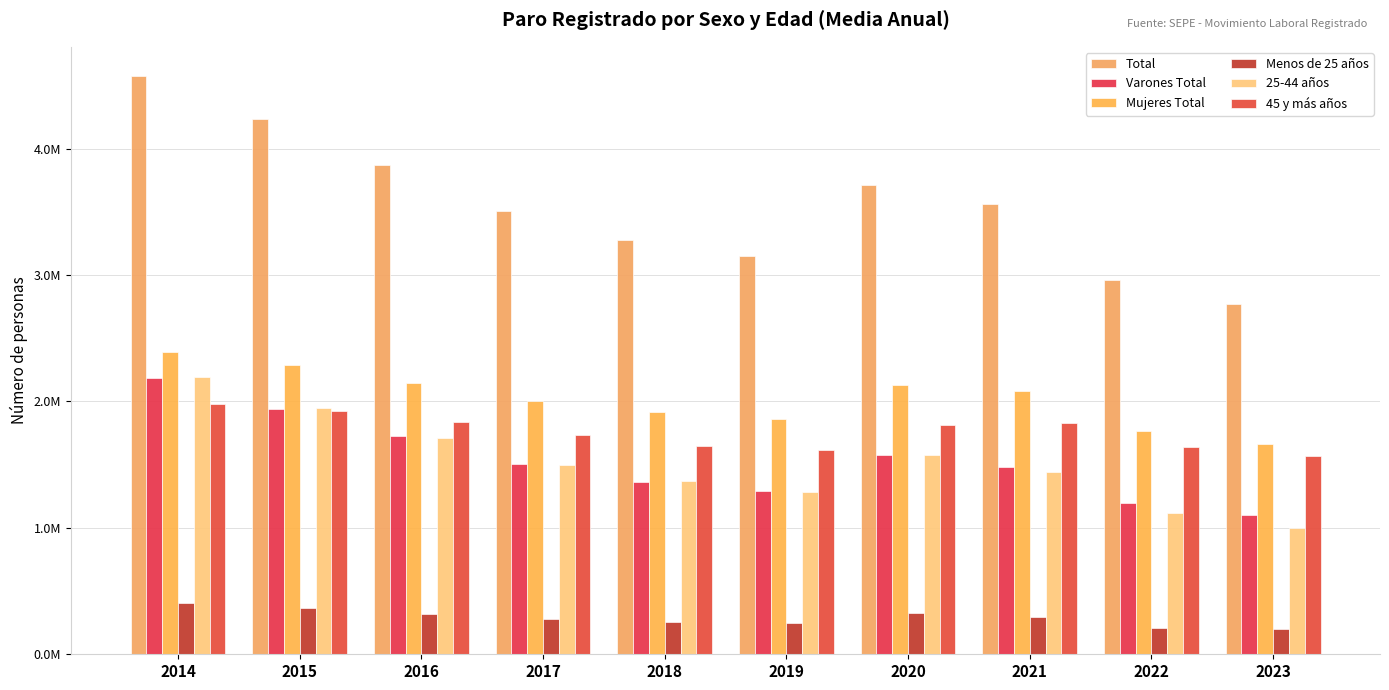

Reading right to left, extract all data points from this chart.

Total: 2766893.9	2962791.4	3565239.5	3709824.9	3148752.0	3279079.3	3507743.1	3868897.7	4232131.8	4575937.1
Varones Total: 1102439.9	1198669.8	1481364.4	1578186.2	1291009.2	1363626.7	1503062.8	1723761.8	1943479.7	2184965.7
Mujeres Total: 1664454.0	1764121.7	2083875.1	2131638.7	1857742.8	1915452.7	2004680.3	2145135.9	2288652.2	2390971.4
Menos de 25 años: 199188.3	209415.9	295274.8	323238.4	248423.7	259221.7	279461.8	318625.5	364270.4	409254.7
25-44 años: 997417.3	1114311.0	1440875.6	1572537.5	1285290.8	1373363.9	1497787.5	1711324.9	1947495.0	2189142.6
45 y más años: 1570288.2	1639064.5	1829089.2	1814049.0	1615037.6	1646493.8	1730493.8	1838947.2	1920366.4	1977539.8